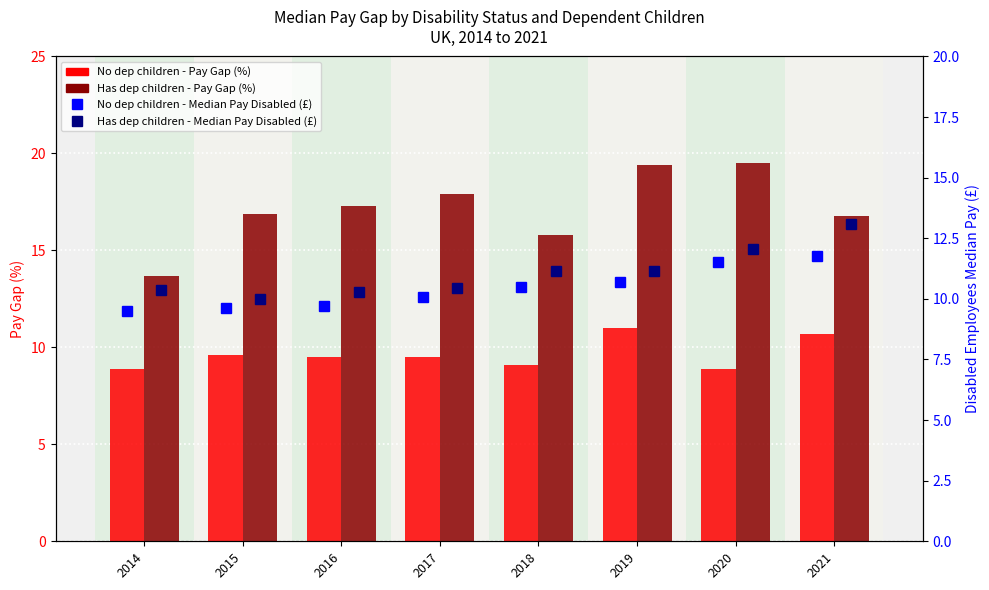

Which series has the largest range (max minus min)?

Has dep children - Pay Gap (%)